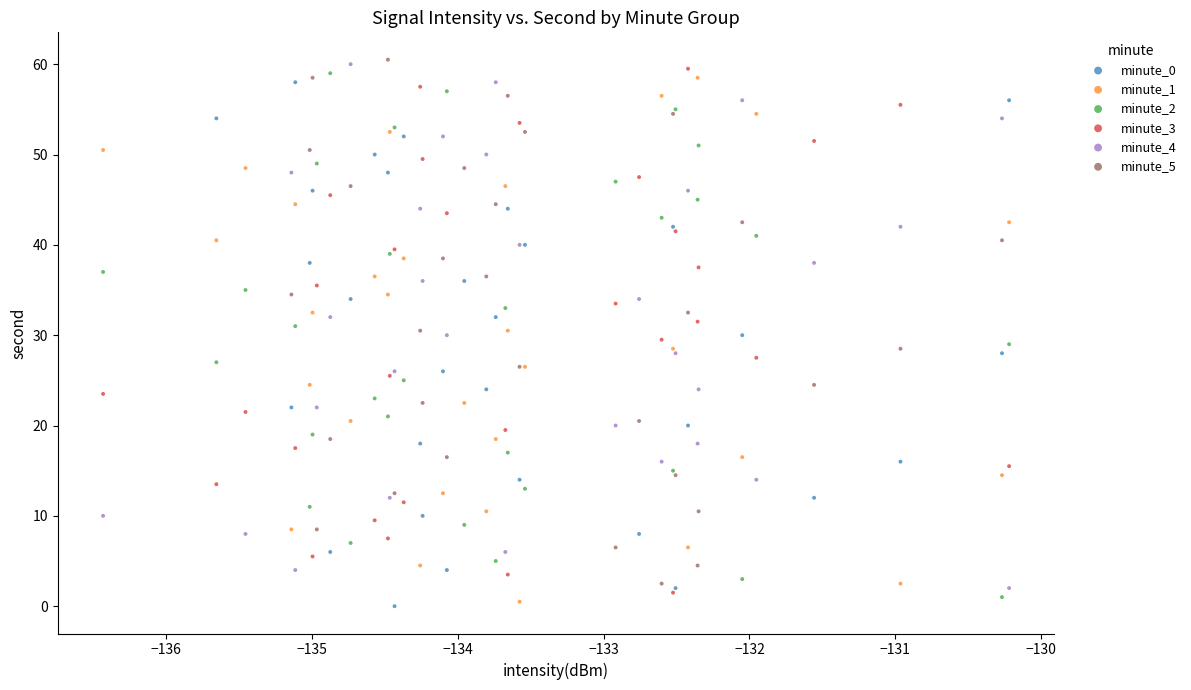

What are all the series names shown in the legend?

minute_0, minute_1, minute_2, minute_3, minute_4, minute_5